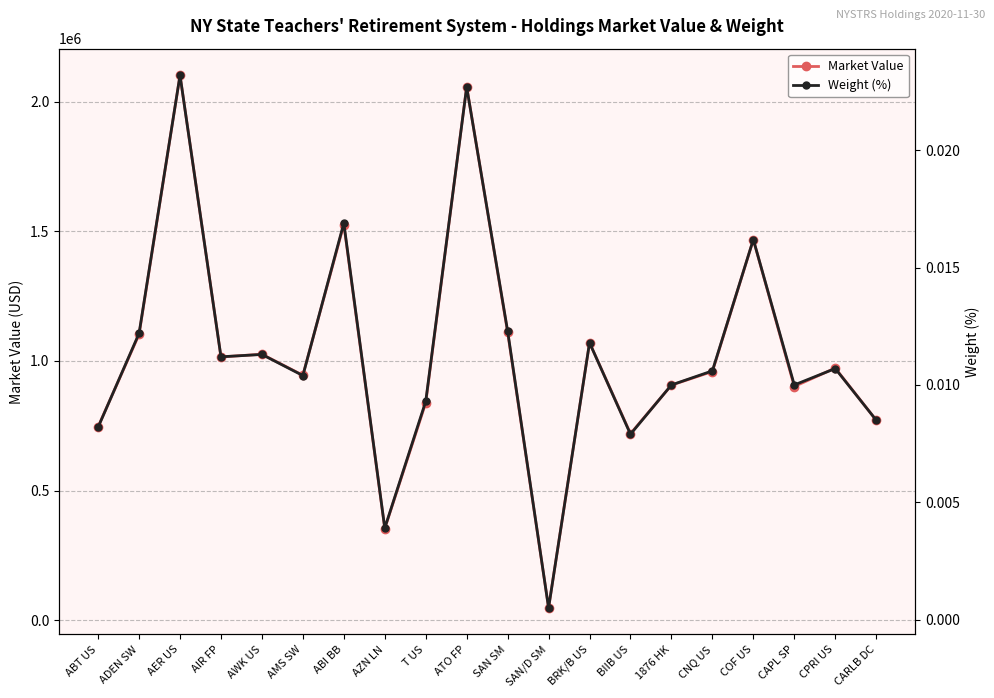

List the series in order of their overall mean, lowest first.

Weight (%), Market Value